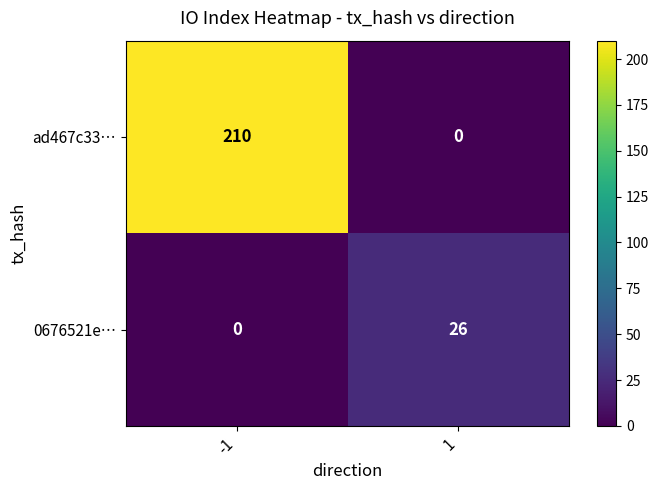

Which series changed the most between -1 and 1?

ad467c33…